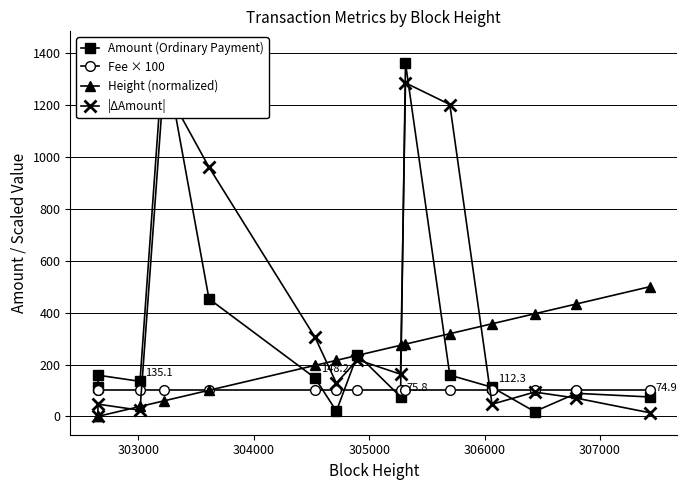

What is the highest value of the Height (normalized) series?

500.0